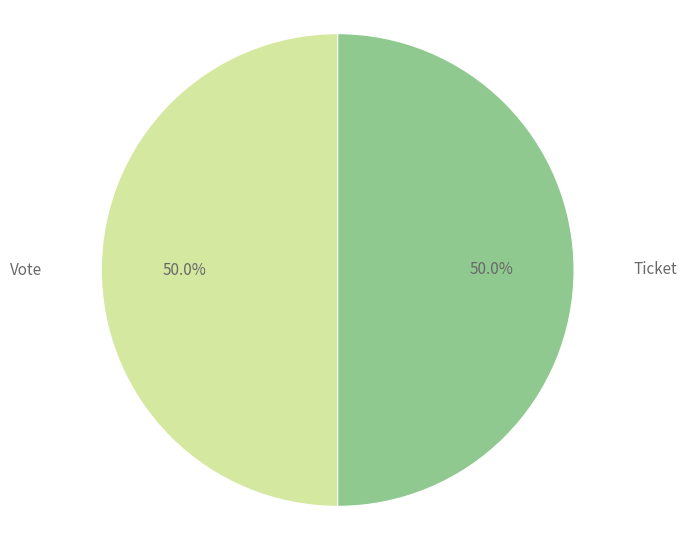

To the nearest percent, what is the combined percentage of Ticket and Vote?

100%